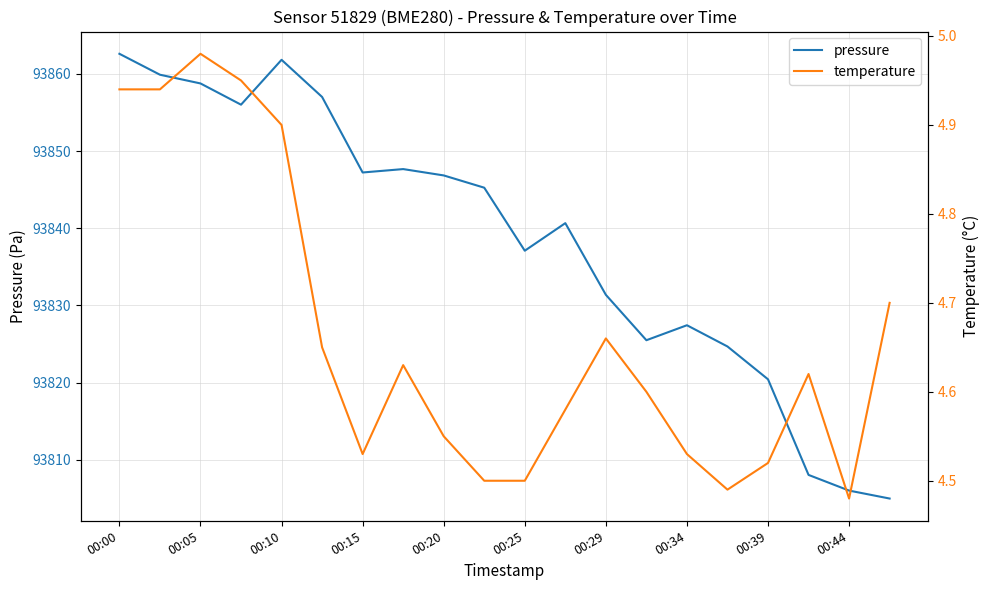

At how many categories does at least one series exceed 63296?

20